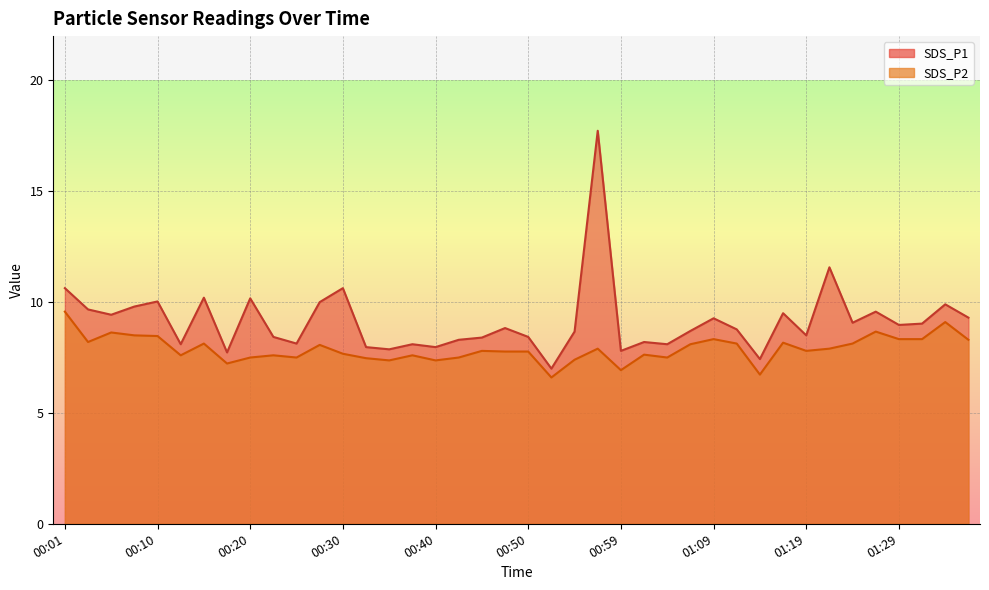

What is the difference between the maximum and minimum values in the SDS_P2 series?

3.0